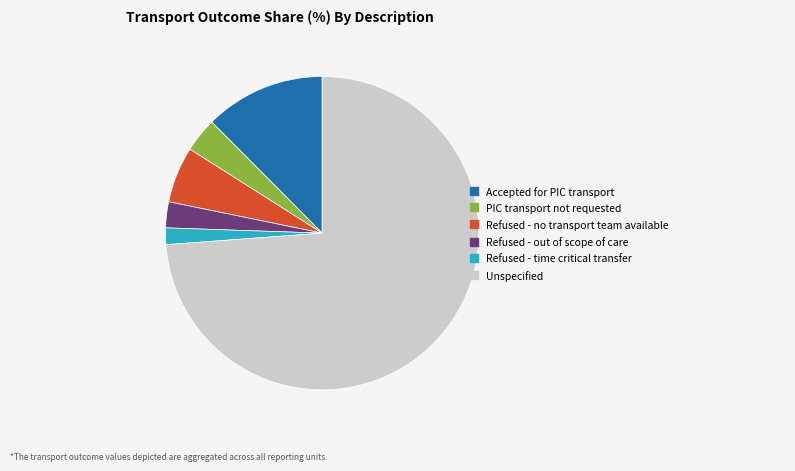

Rank the categories by value from highest to lowest.

Unspecified, Accepted for PIC transport, Refused - no transport team available, PIC transport not requested, Refused - out of scope of care, Refused - time critical transfer